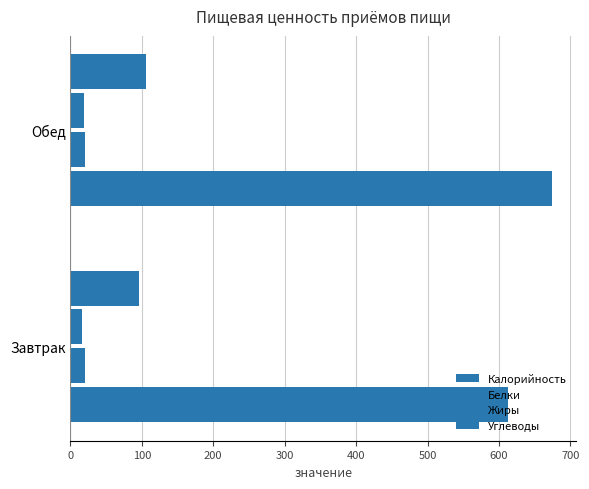

Reading right to left, extract all data points from this chart.

Калорийность: 674.8	613.3
Белки: 20.3	20.5
Жиры: 18.5	15.8
Углеводы: 106.4	95.9